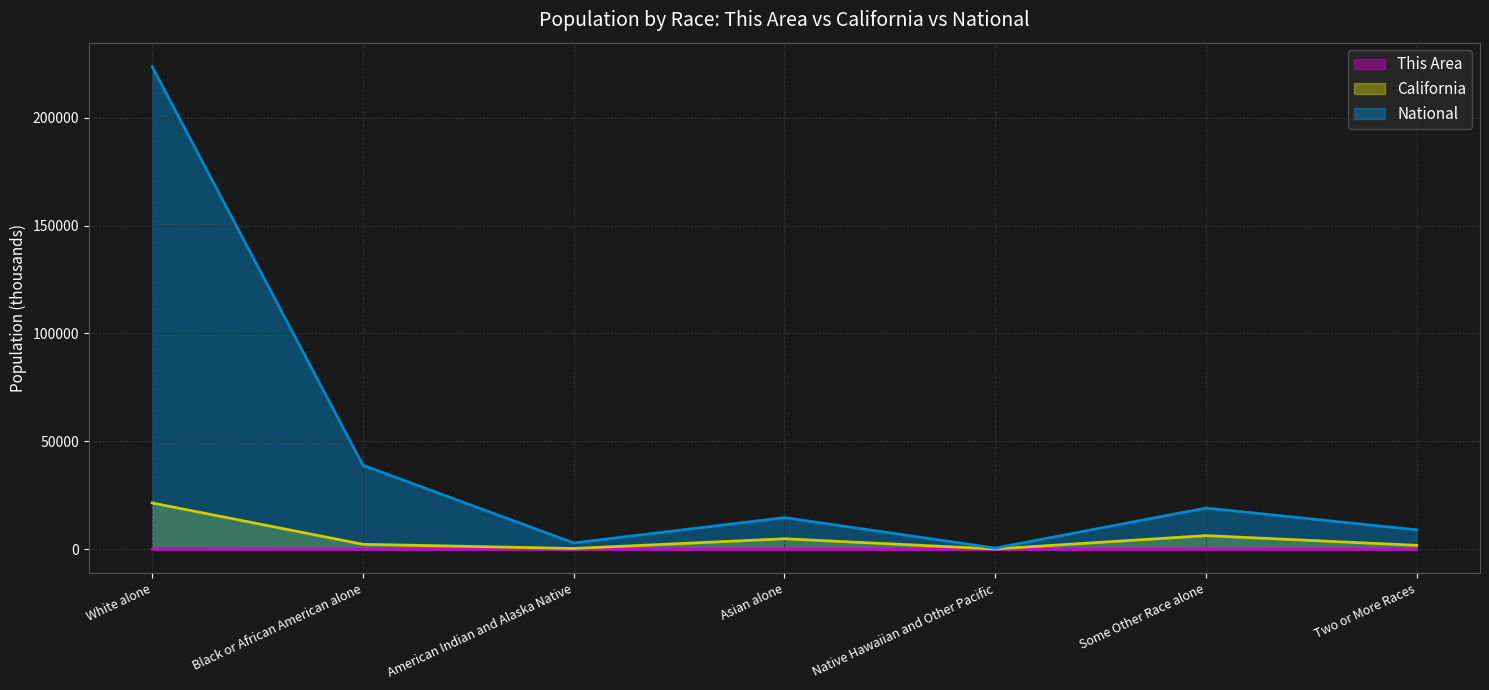

What is the difference between the maximum and minimum values in the California series?

21309.5